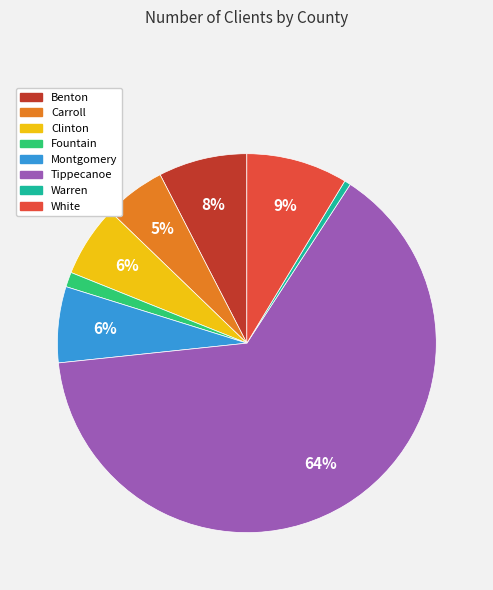

To the nearest percent, what is the combined percentage of Carroll and Clinton?

11%